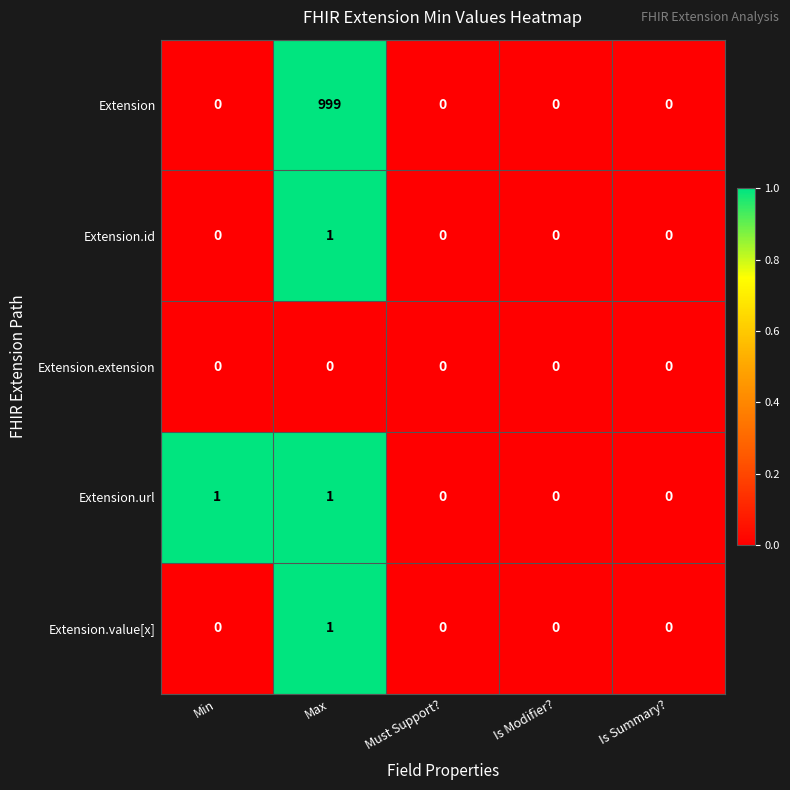

What is the greatest value displayed?

999